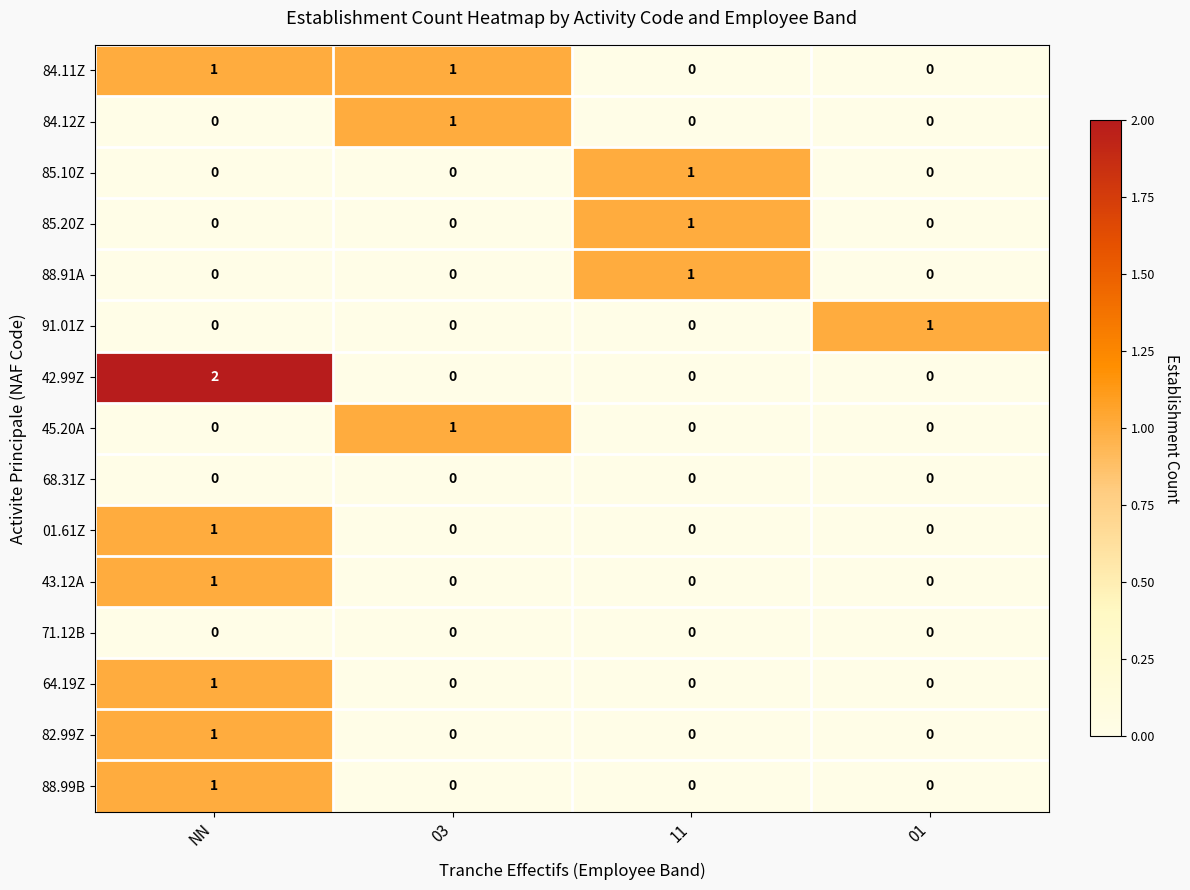

Which category has the highest value in the 64.19Z series?

NN